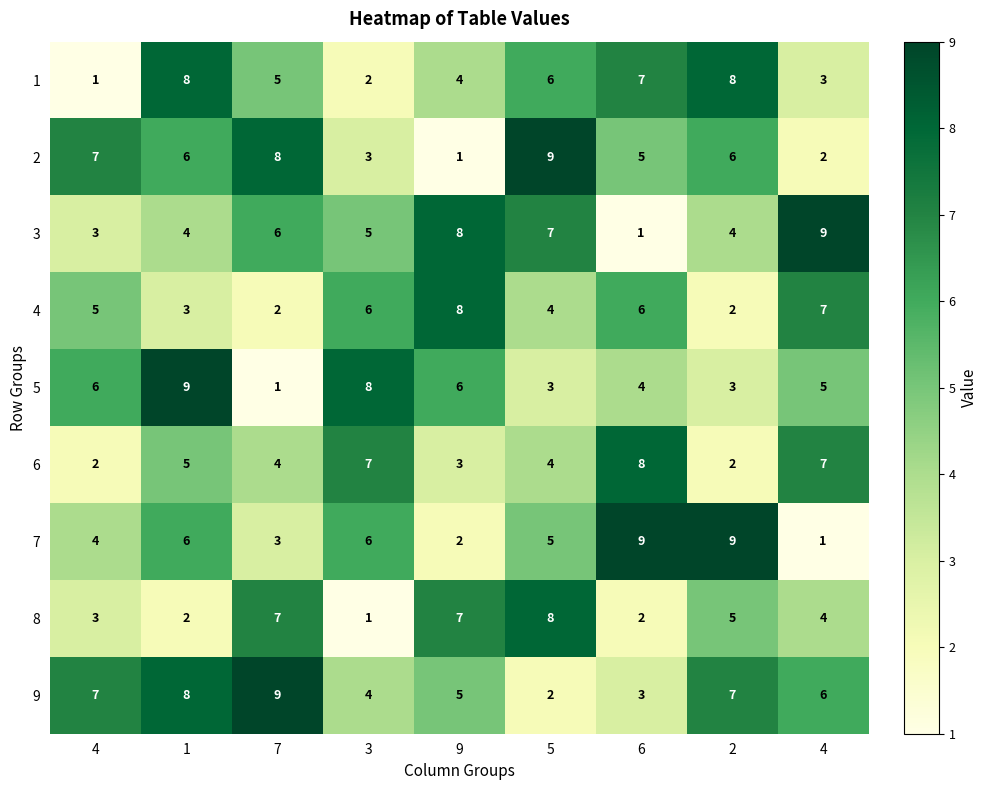

What is the total value across all series at 1?

51